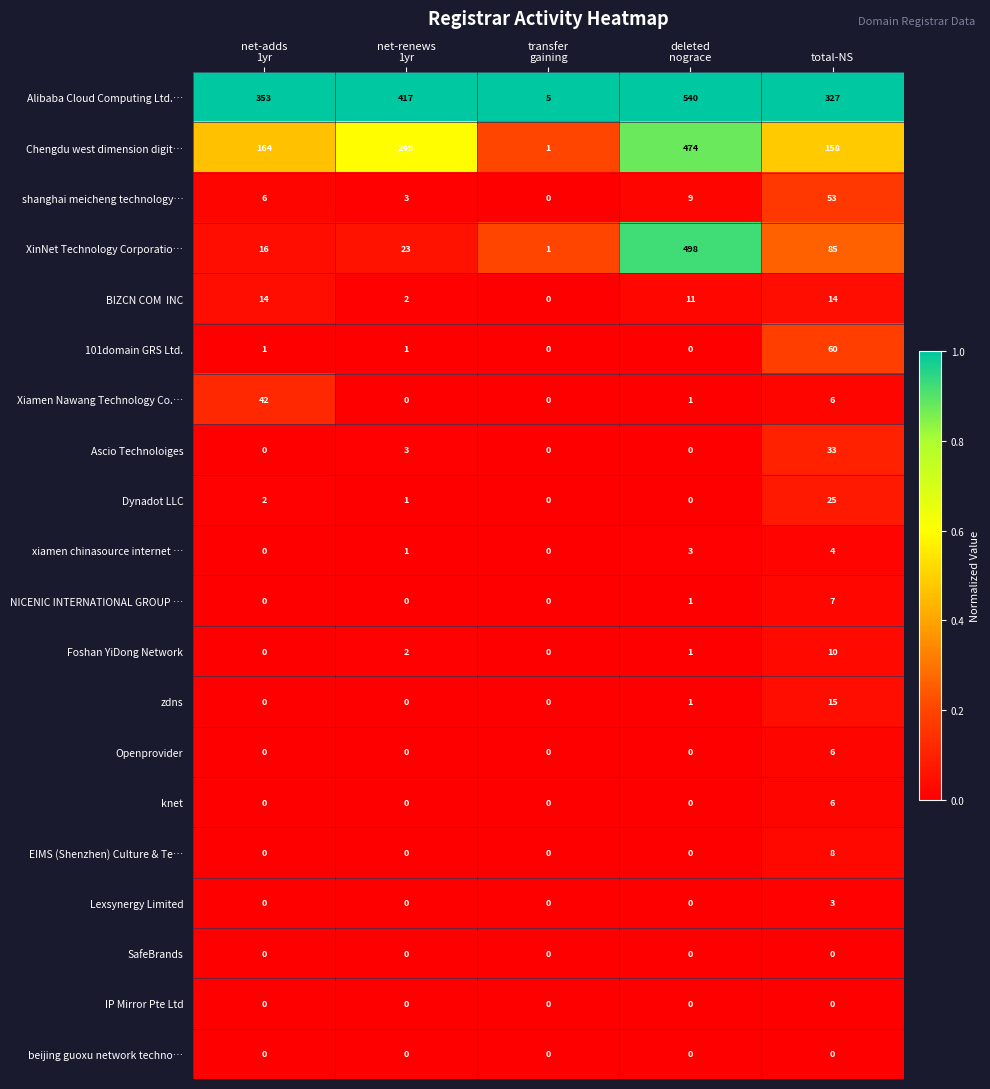

How many EIMS (Shenzhen) Culture & Te… values are between 0 and 1?

4